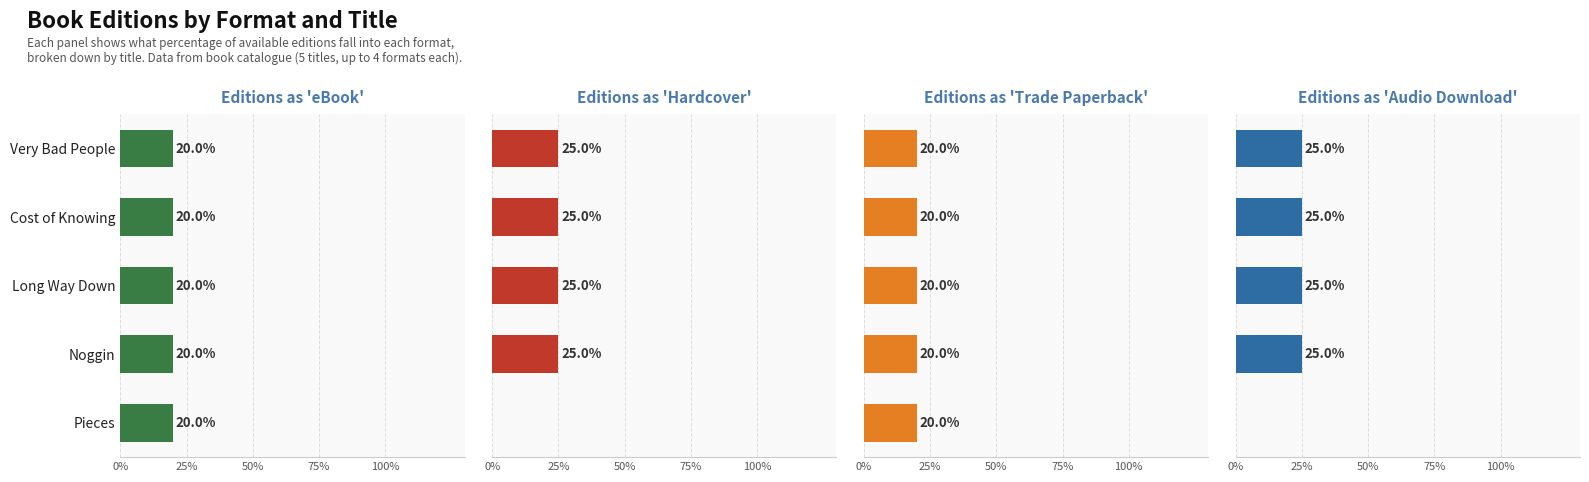

Is the value of Trade Paperback at 75% greater than the value of Audio Download at 100%?

Yes